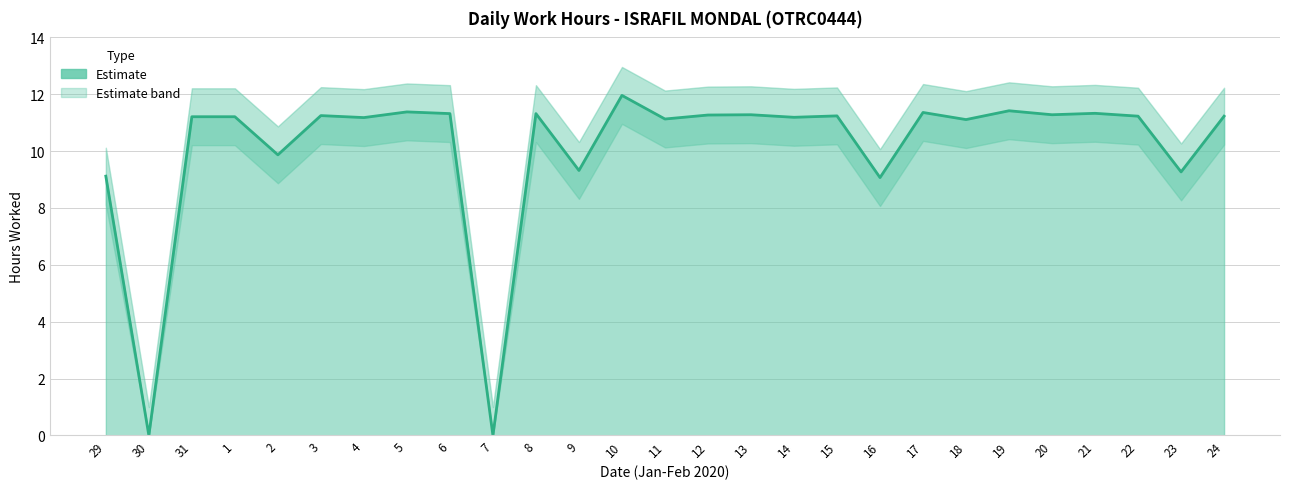

Reading left to right, transcribe all the data shown in this chart.

Daily Hours: 9.1	0.0	11.2	11.2	9.9	11.2	11.2	11.4	11.3	0.0	11.3	9.3	12.0	11.1	11.3	11.3	11.2	11.2	9.1	11.4	11.1	11.4	11.3	11.3	11.2	9.3	11.2
Upper Band: 10.1	1.0	12.2	12.2	10.9	12.2	12.2	12.4	12.3	1.0	12.3	10.3	13.0	12.1	12.3	12.3	12.2	12.2	10.1	12.4	12.1	12.4	12.3	12.3	12.2	10.3	12.2
Lower Band: 8.1	0.0	10.2	10.2	8.9	10.2	10.2	10.4	10.3	0.0	10.3	8.3	11.0	10.1	10.3	10.3	10.2	10.2	8.1	10.4	10.1	10.4	10.3	10.3	10.2	8.3	10.2